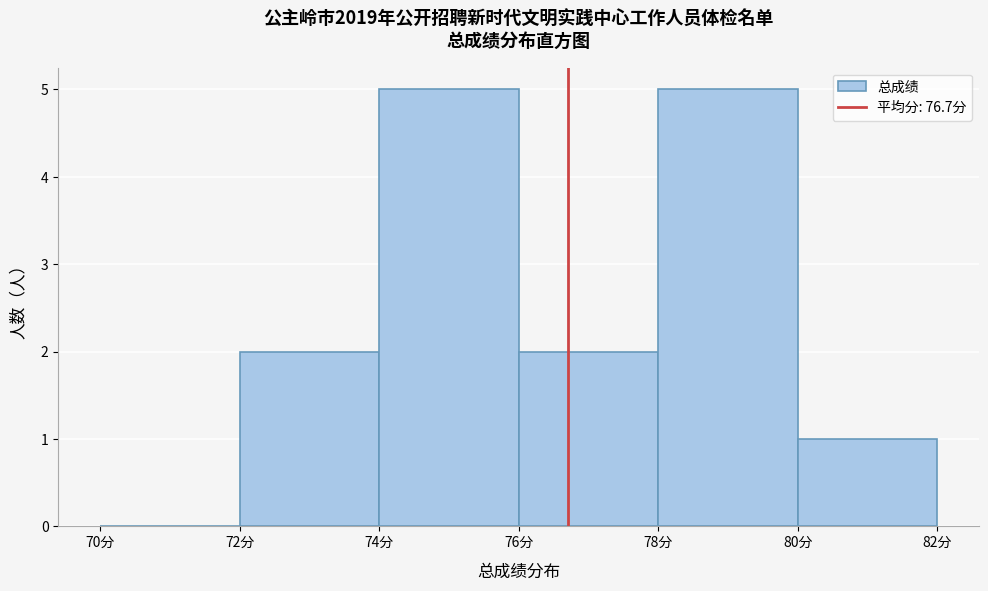

How tall is the bar that spans 72 to 74 on the x-axis? The values are not printed on the chart, so give them approximately, as read against the axis.

2